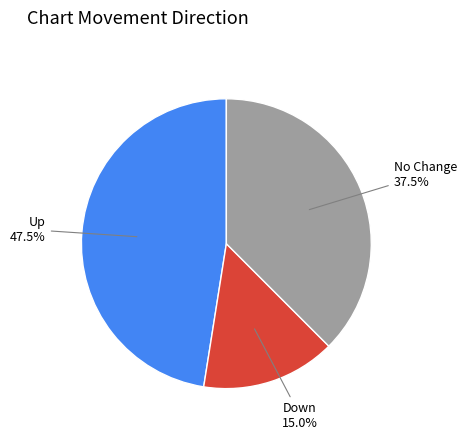

To the nearest percent, what is the difference between the largest and smallest slice percentages?

32%